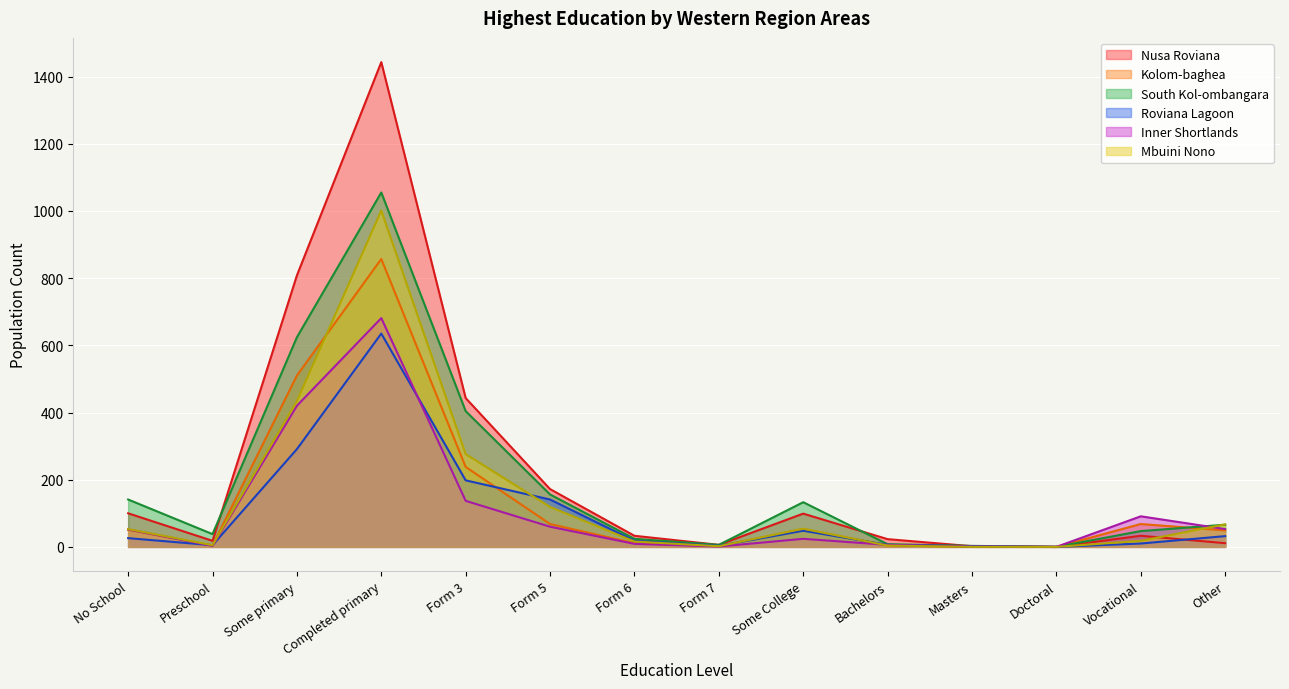

What is the difference between the second highest and minimum values in the Mbuini Nono series?

434